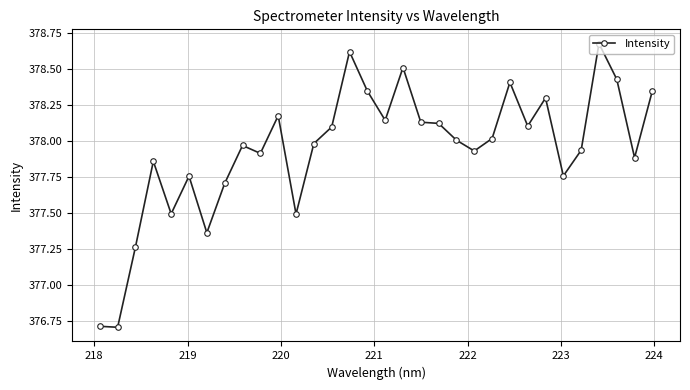

What is the smallest value displayed?

376.7